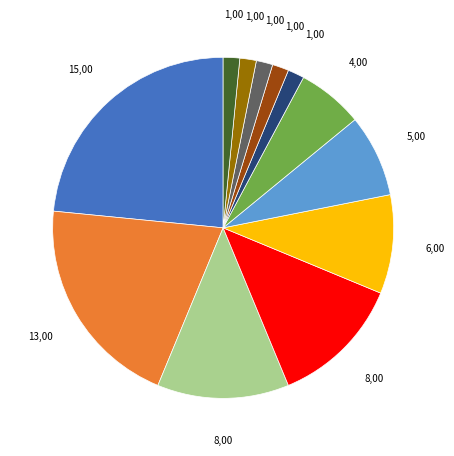

Does any single category account for the majority?

No